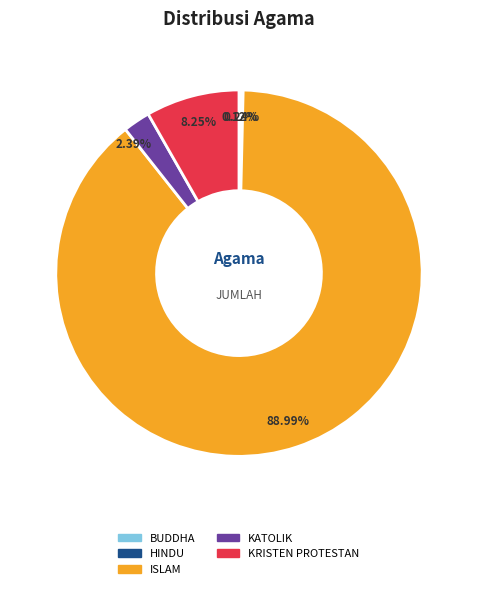

Does any single category account for the majority?

Yes